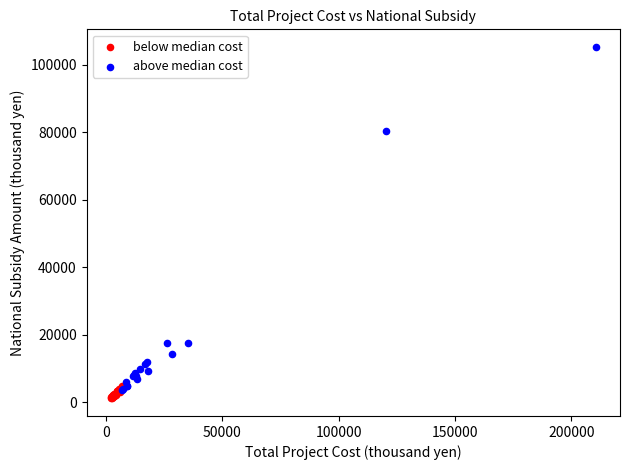

Which series has the widest spread of Y values?

above median cost